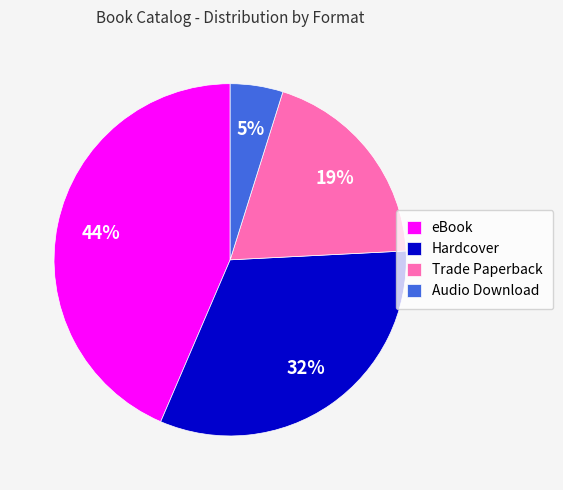

The eBook slice represents 44% of the pie. True or false?

True